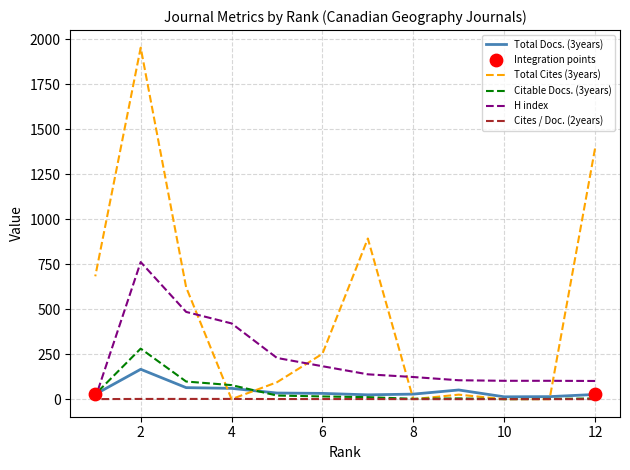

Which series contains the highest Y value?

Total Cites (3years)